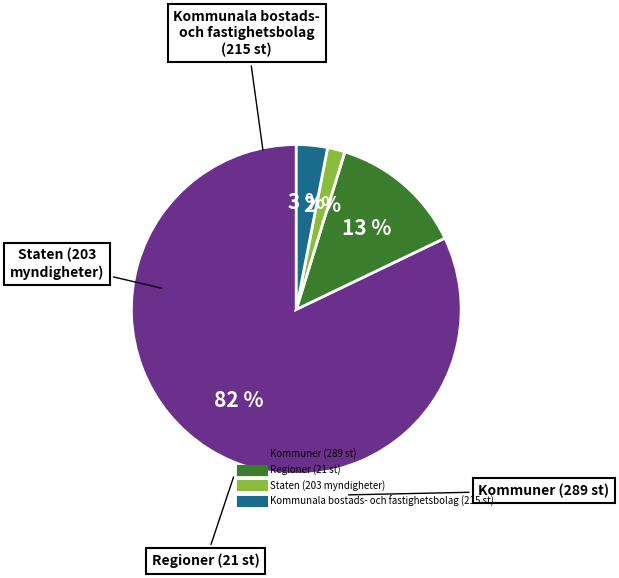

To the nearest percent, what is the difference between the largest and smallest slice percentages?

80%